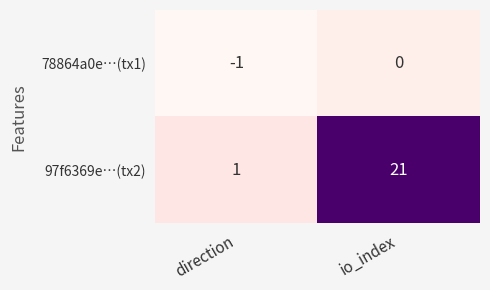

Which series has the widest spread of values?

97f6369e…(tx2)